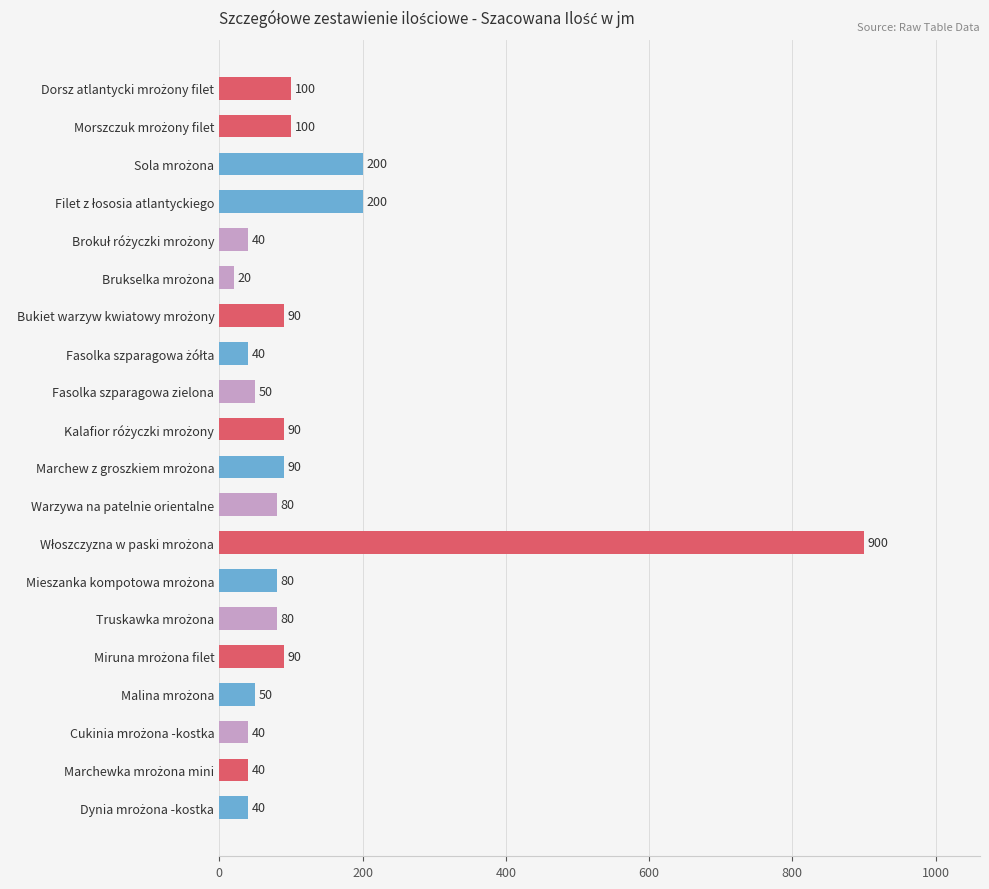

What is the maximum value shown in the chart?

900